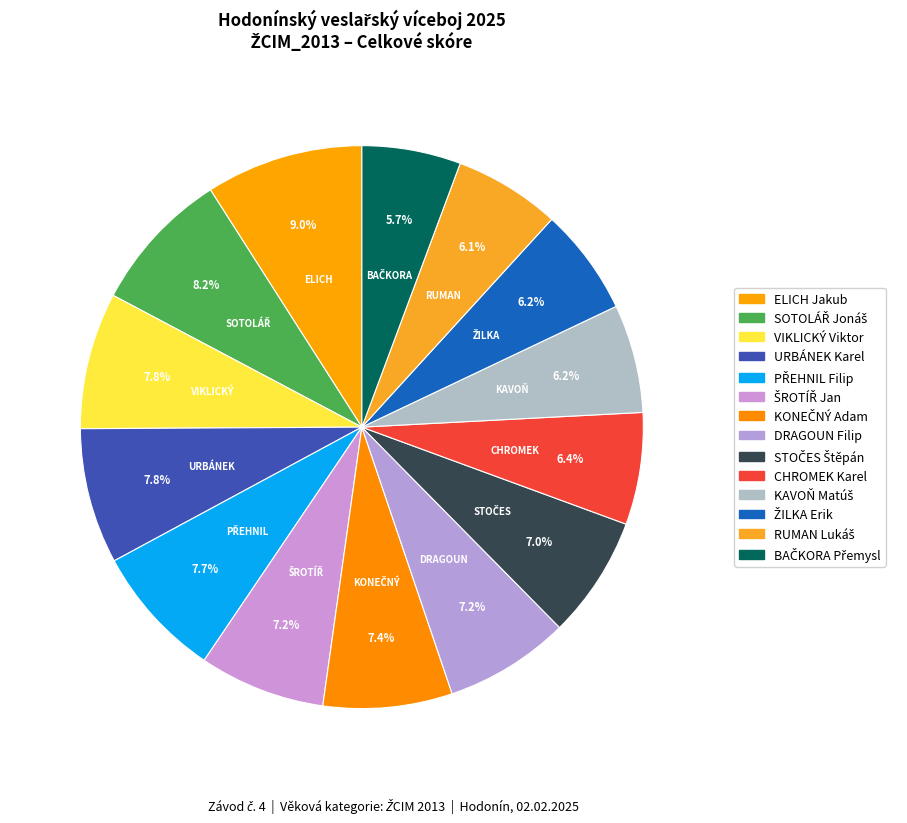

Which has a higher value, PŘEHNIL Filip or RUMAN Lukáš?

PŘEHNIL Filip